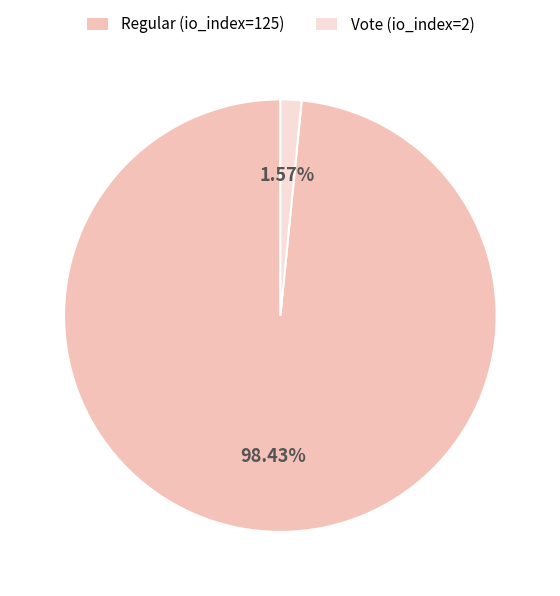

To the nearest percent, what is the difference between the Vote (io_index=2) and Regular (io_index=125) slice percentages?

97%